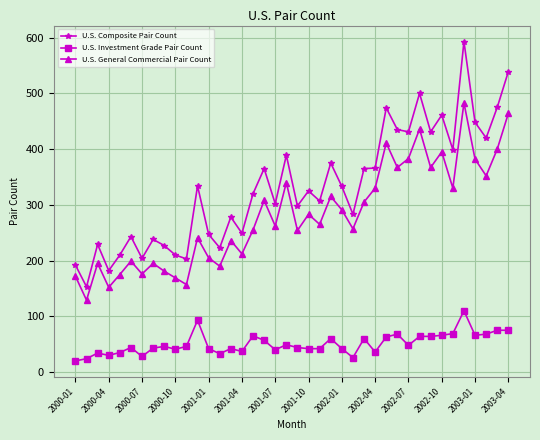

Is this an area chart (filled region under the line)?

No